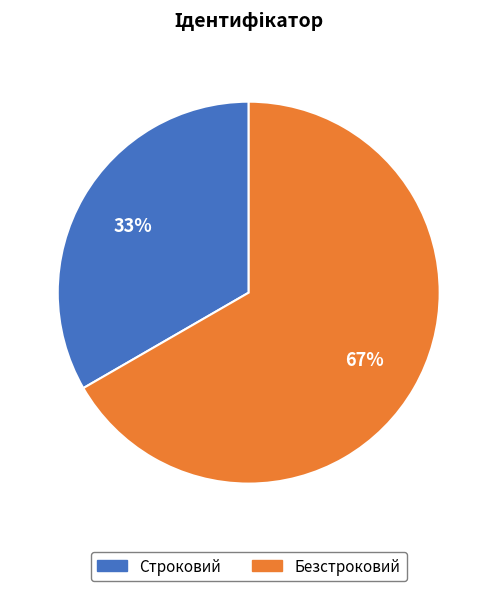

How many slices are in this pie chart?

2